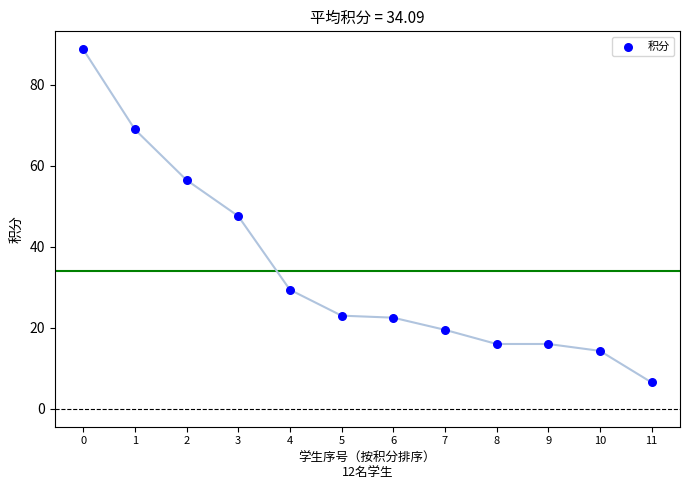

What is the average Y value?

34.1